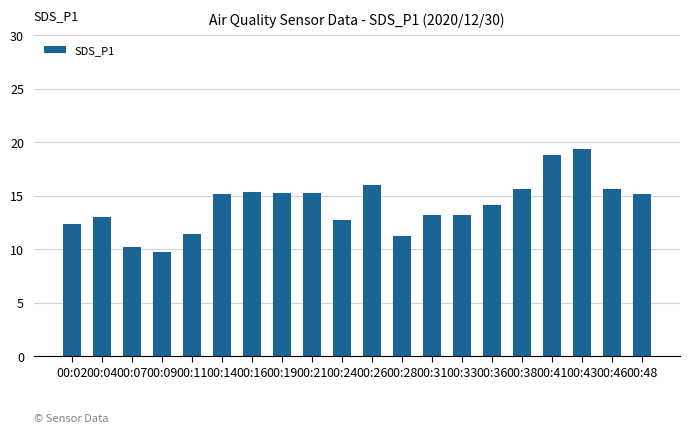

True or false: the data shows 20.6 at 00:38.

False